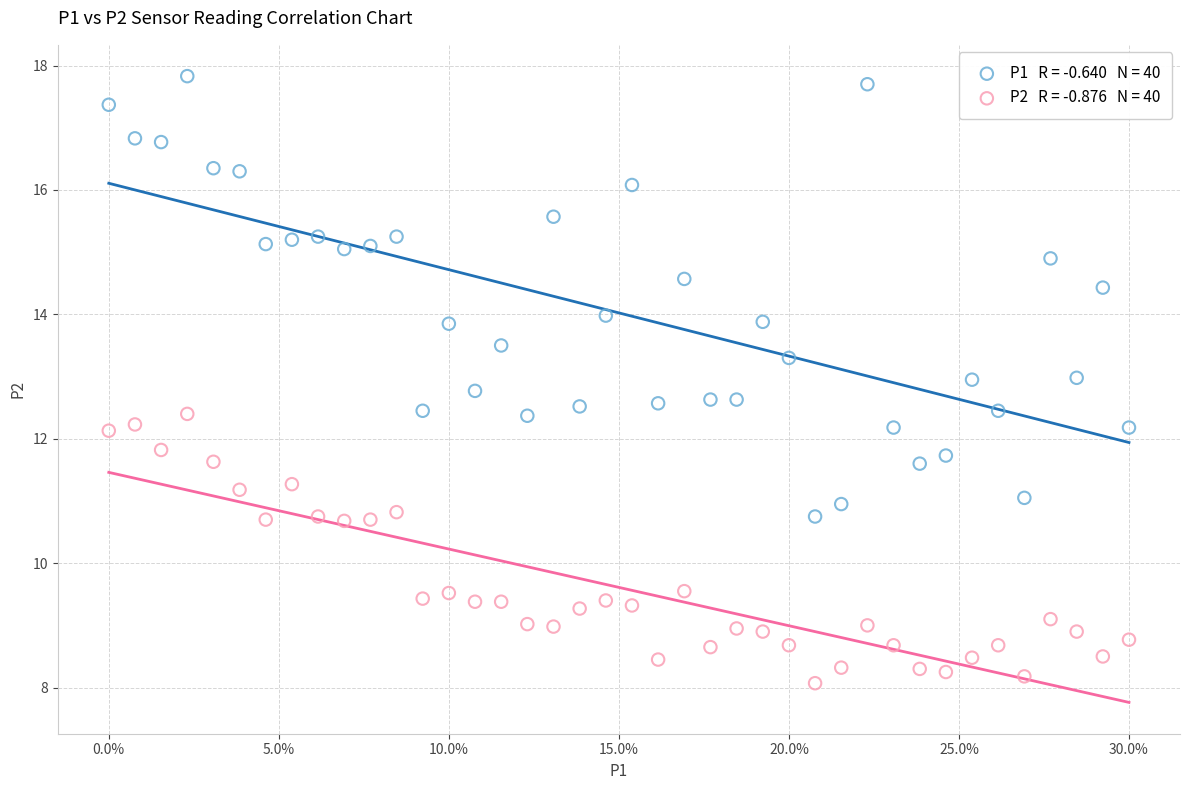

Across all data points, what is the range of Y values (max minus min)?

9.8